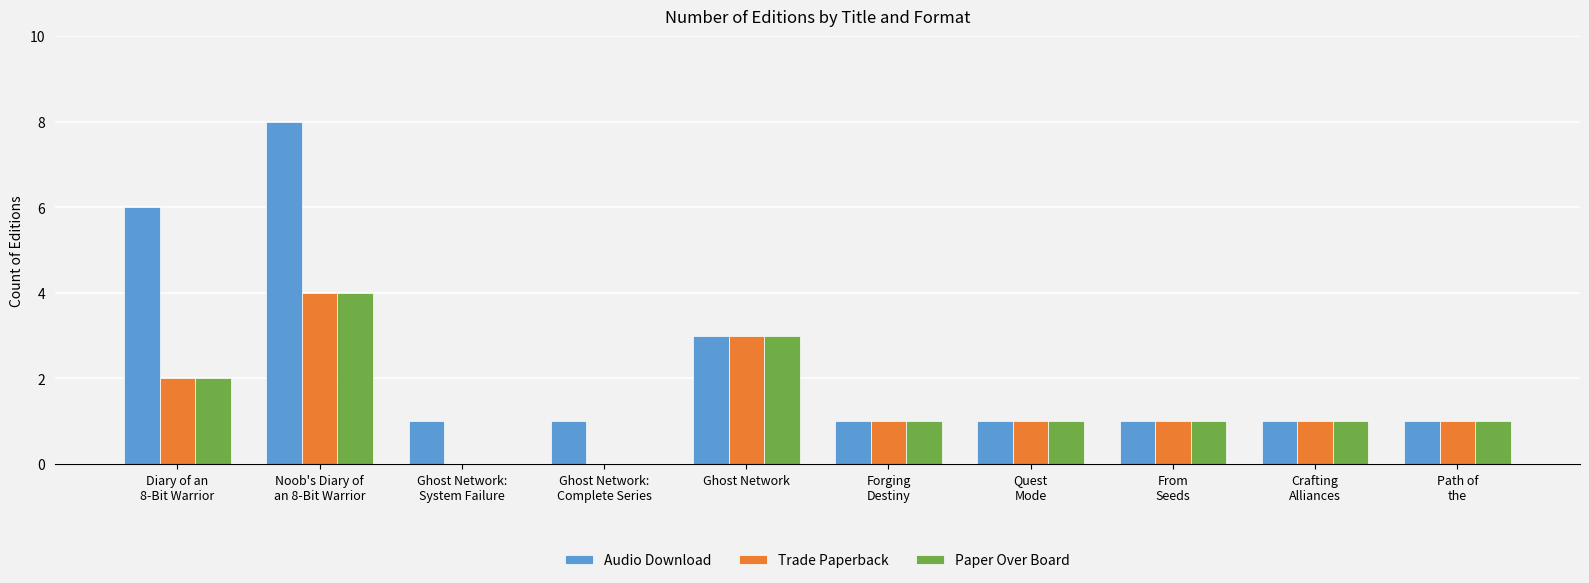

What is the sum of all Audio Download values?

24